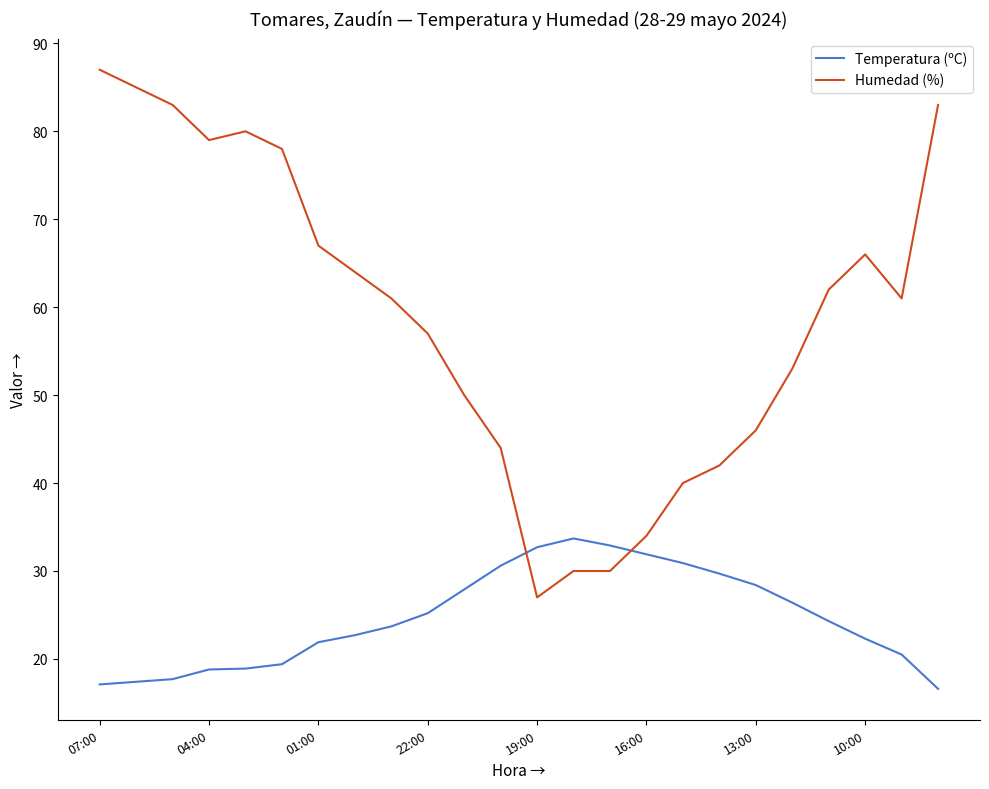

What is the smallest value displayed?

16.6